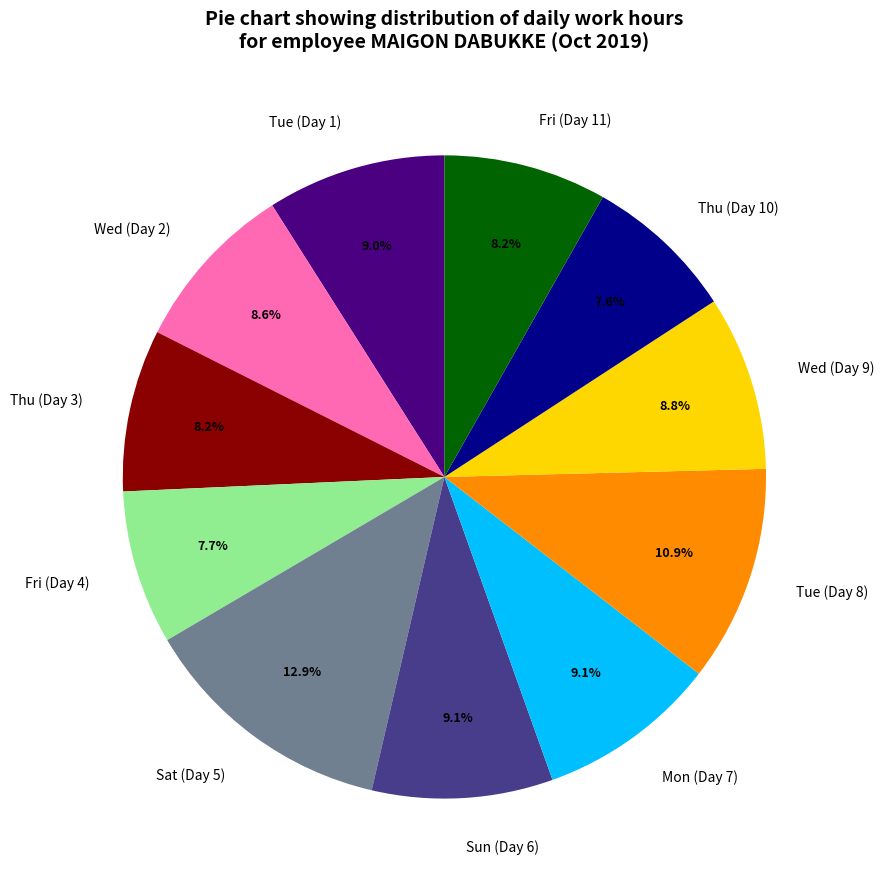

Between Thu (Day 3) and Sat (Day 5), which is larger?

Sat (Day 5)